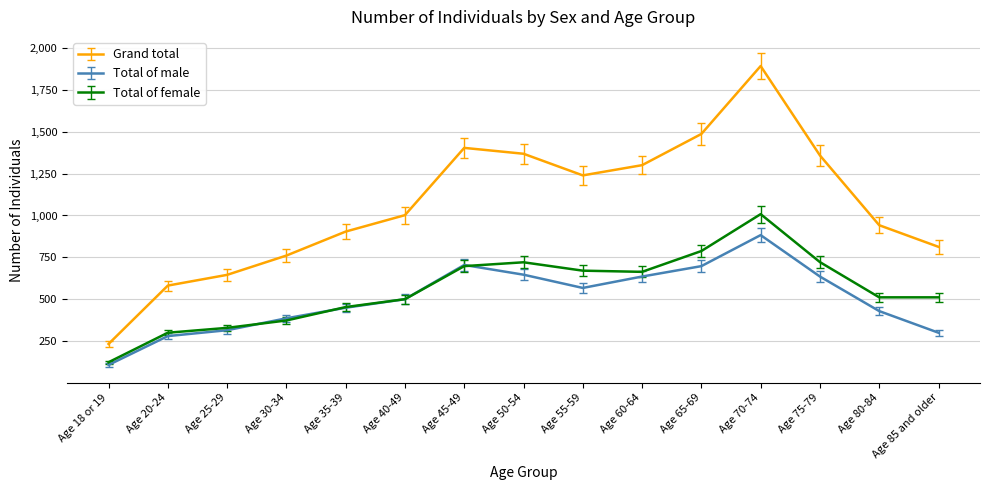

What is the sum of all Total of female values?

8381